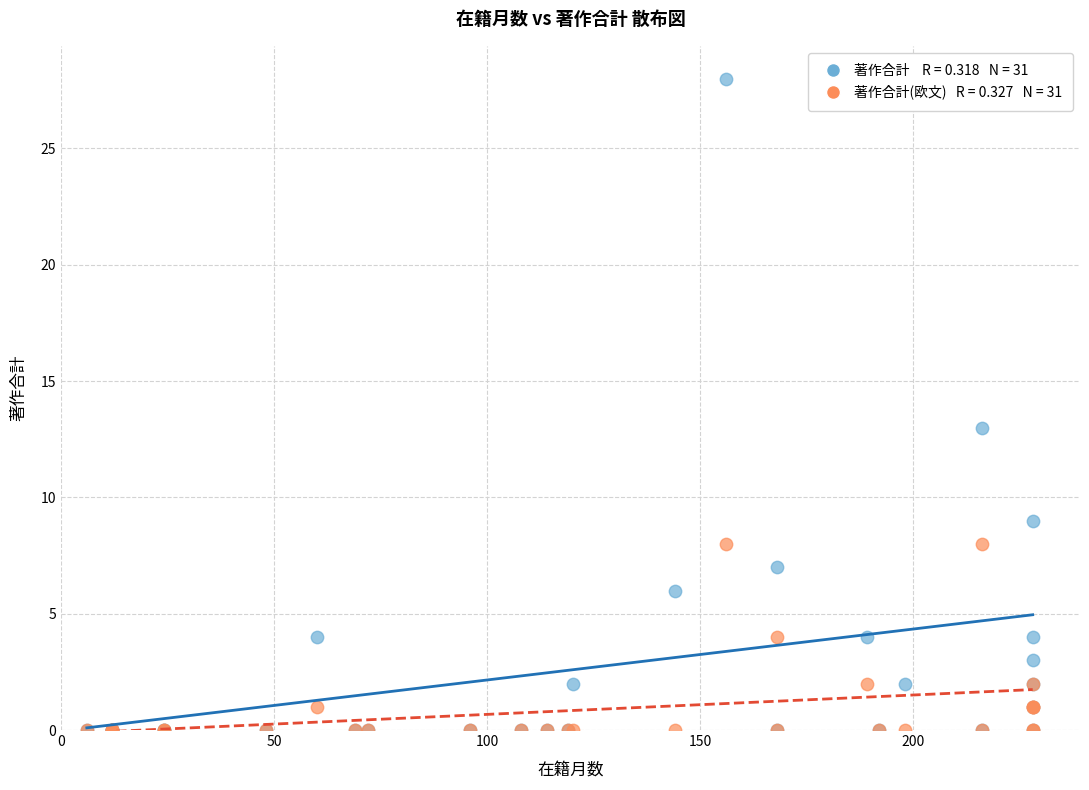

Across all series, what Y value is closest to 14?

13